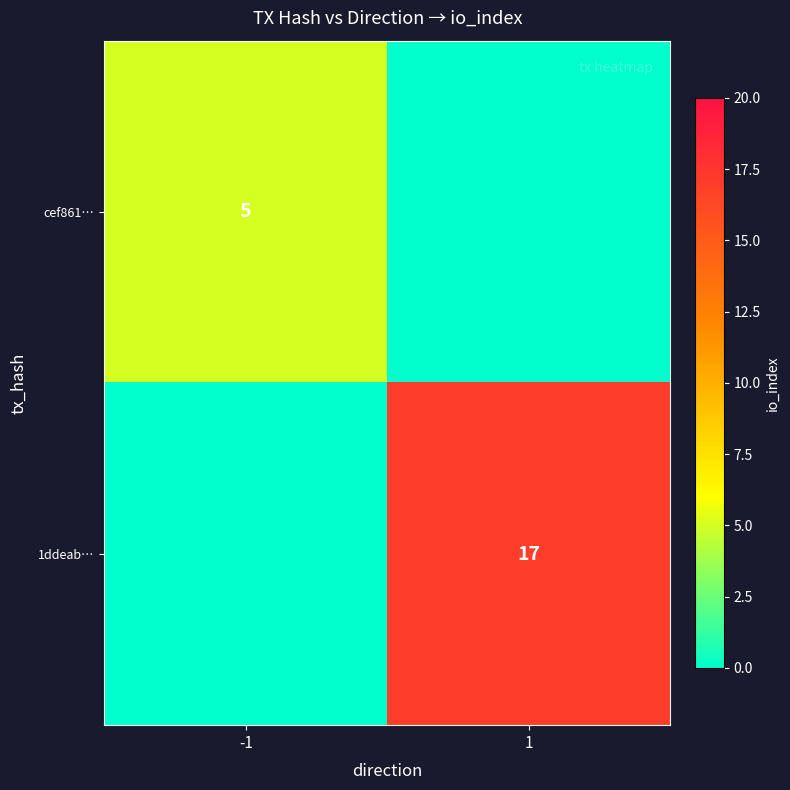

True or false: 1ddeab… has a value of 17 at 1.

True